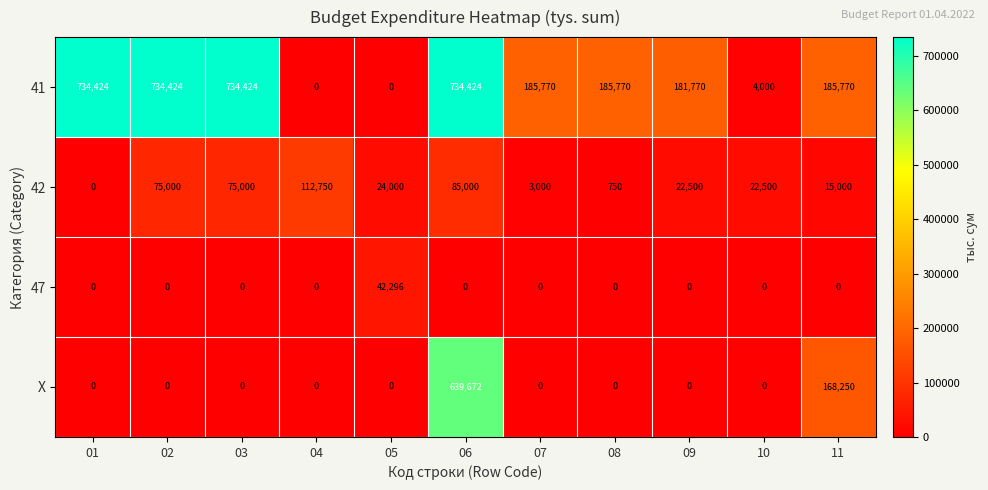

What is the total value across all series at 10?

26500